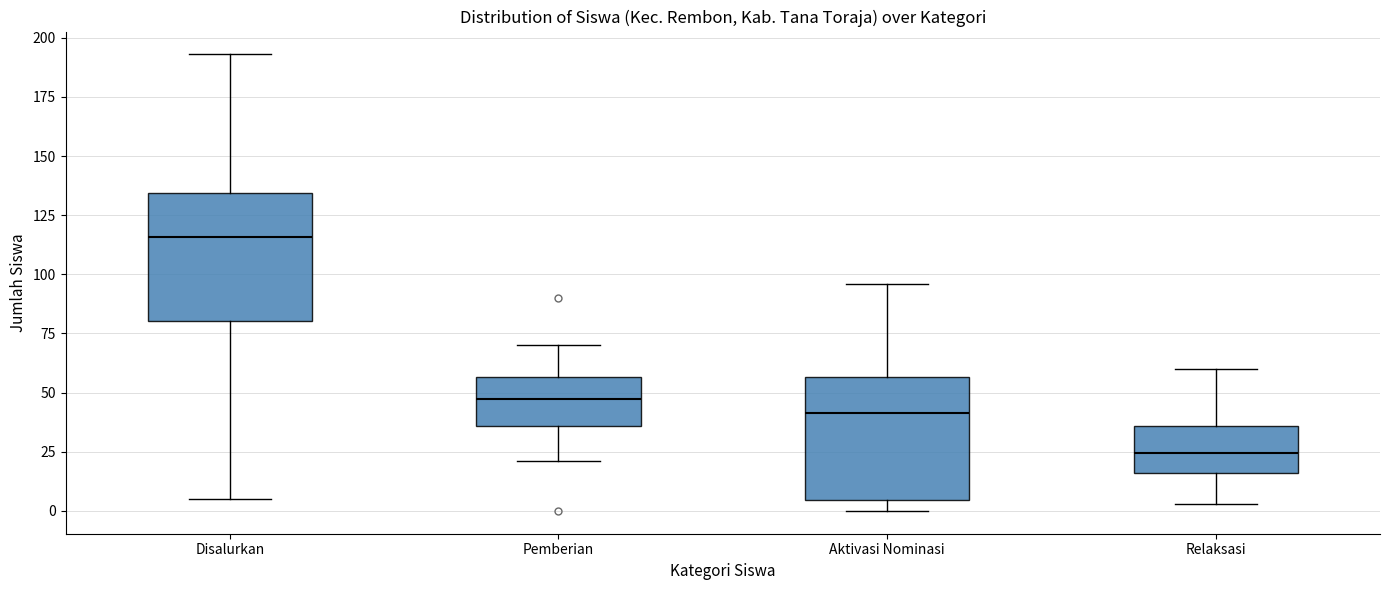

Reading left to right, transcribe this box plot: for each box, give where its median line is, the range the box spans, and where its two whiskers end, as read against the y-axis. The values are not printed on the chart, so give them approximately, as read against the axis.

Disalurkan: median 115, box 80 to 135, whiskers 5 to 195
Pemberian: median 50, box 35 to 55, whiskers 20 to 70
Aktivasi Nominasi: median 40, box 5 to 55, whiskers 0 to 95
Relaksasi: median 25, box 15 to 35, whiskers 5 to 60